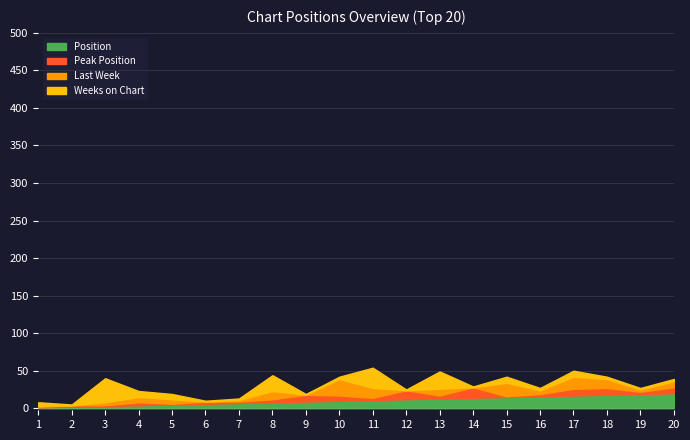

At which category is the sum across all series the highest?

11